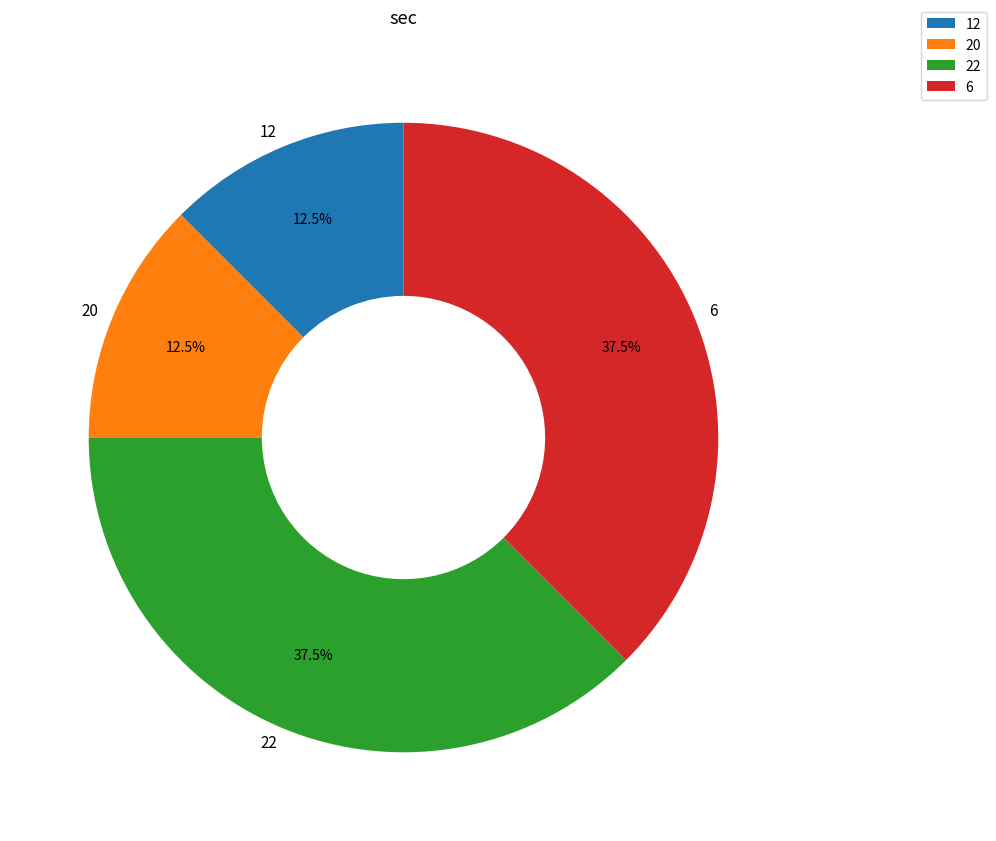

What portion of the pie excludes 6?

62.5%